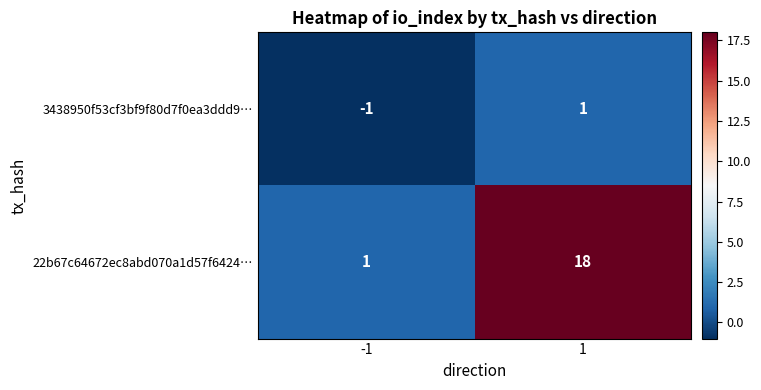

Which series has the largest total across all categories?

22b67c64672ec8abd070a1d57f6424…